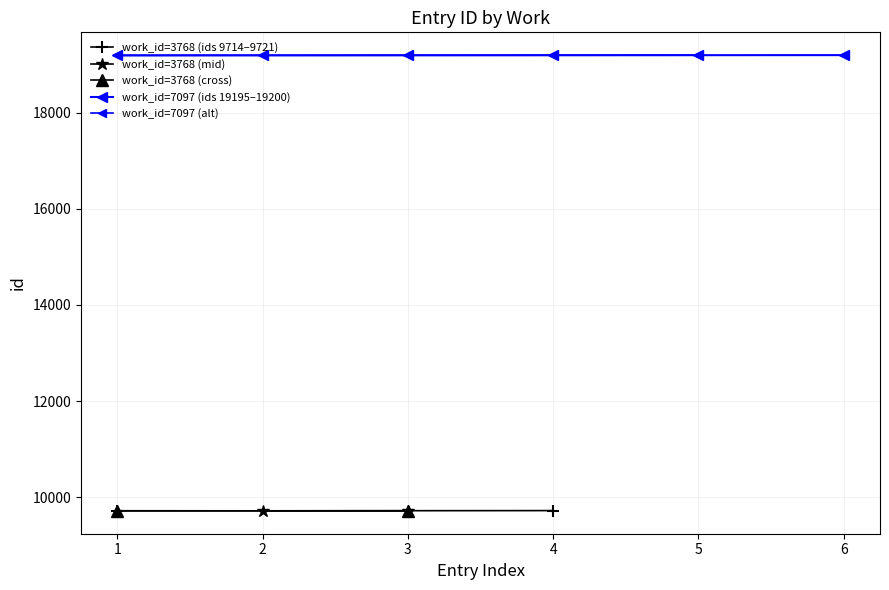

The chart shows a value of 19199 at 5. True or false?

True